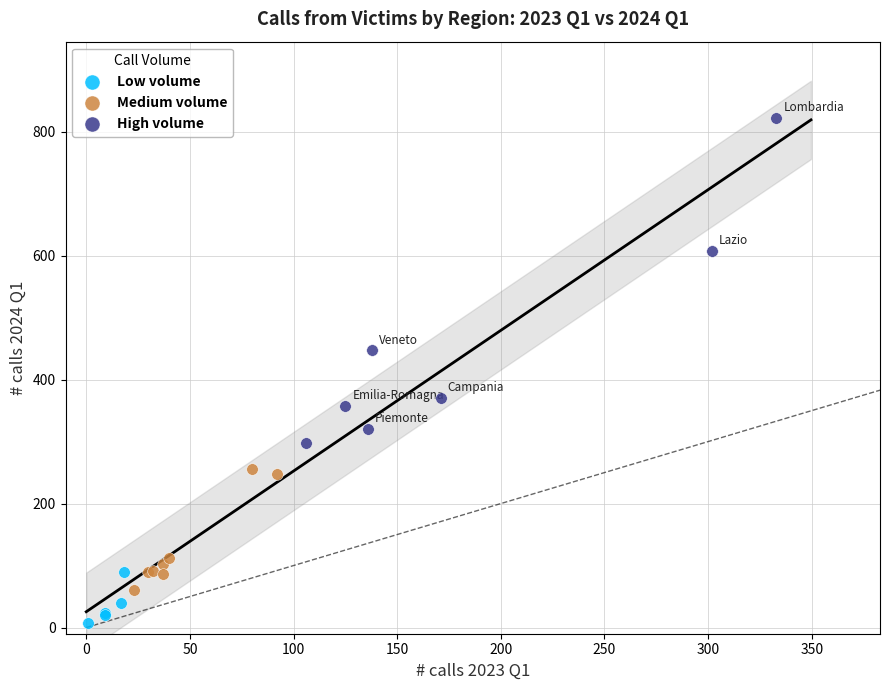

Which series contains the highest Y value?

High volume